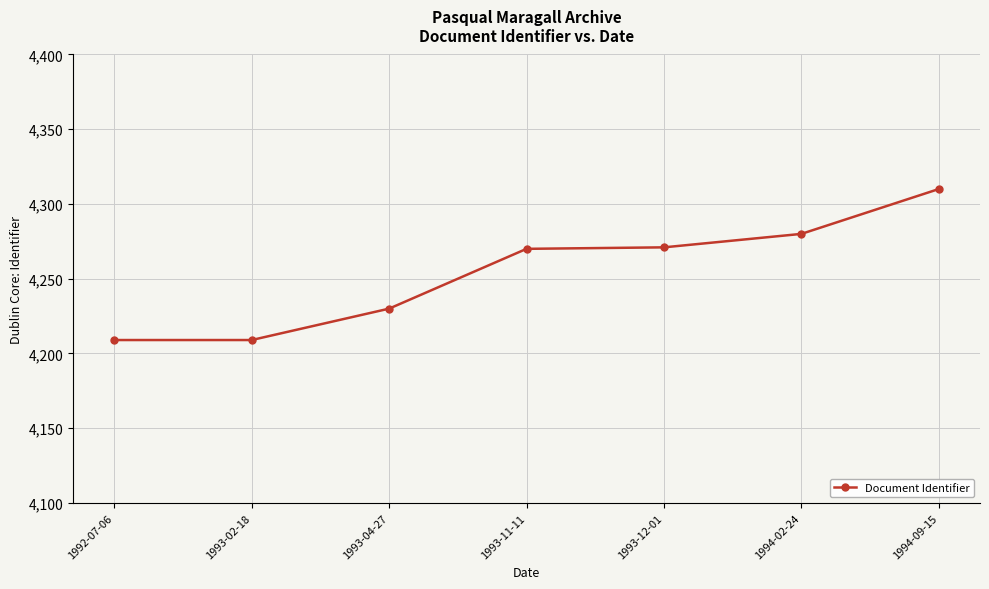

Which has a higher value, 1993-02-18 or 1993-11-11?

1993-11-11